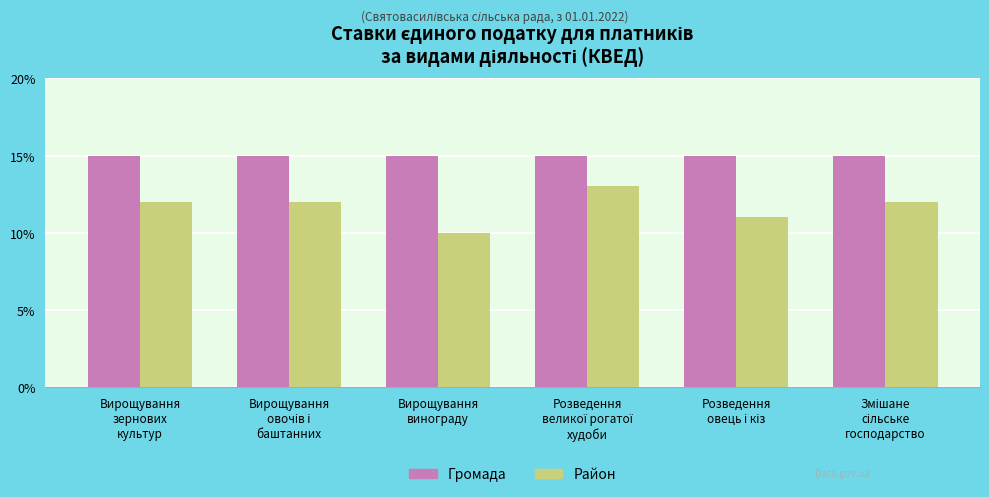

What is the average value of the Громада series?

15